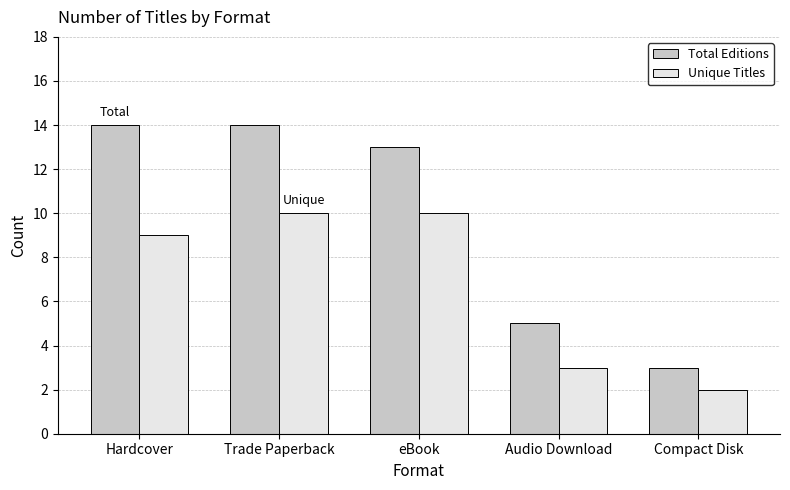

What is the difference between the highest and lowest values at eBook?

3